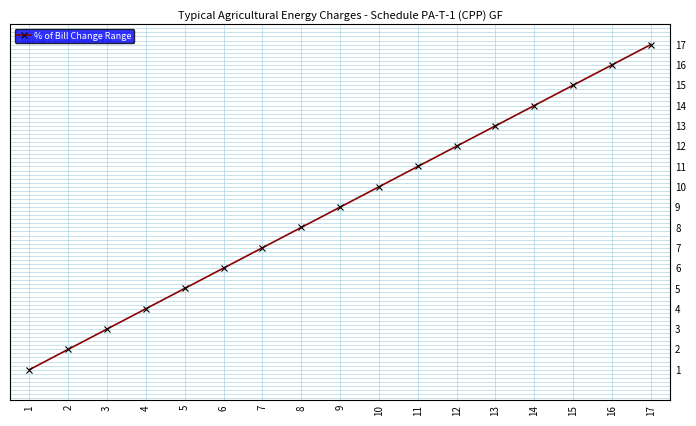

What is the smallest value displayed?

1